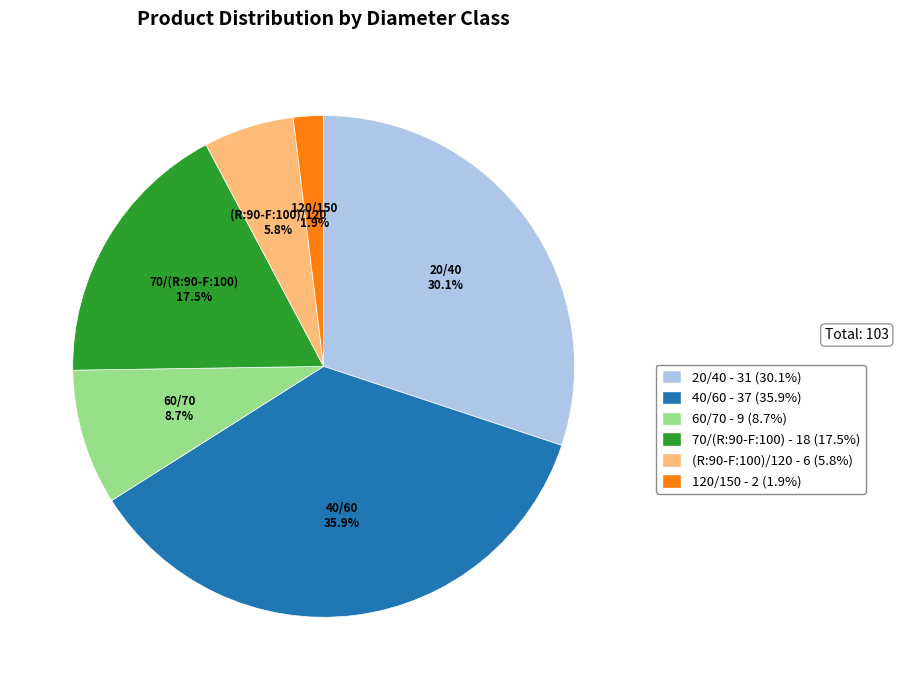

Rank the categories by value from lowest to highest.

120/150, (R:90-F:100)/120, 60/70, 70/(R:90-F:100), 20/40, 40/60